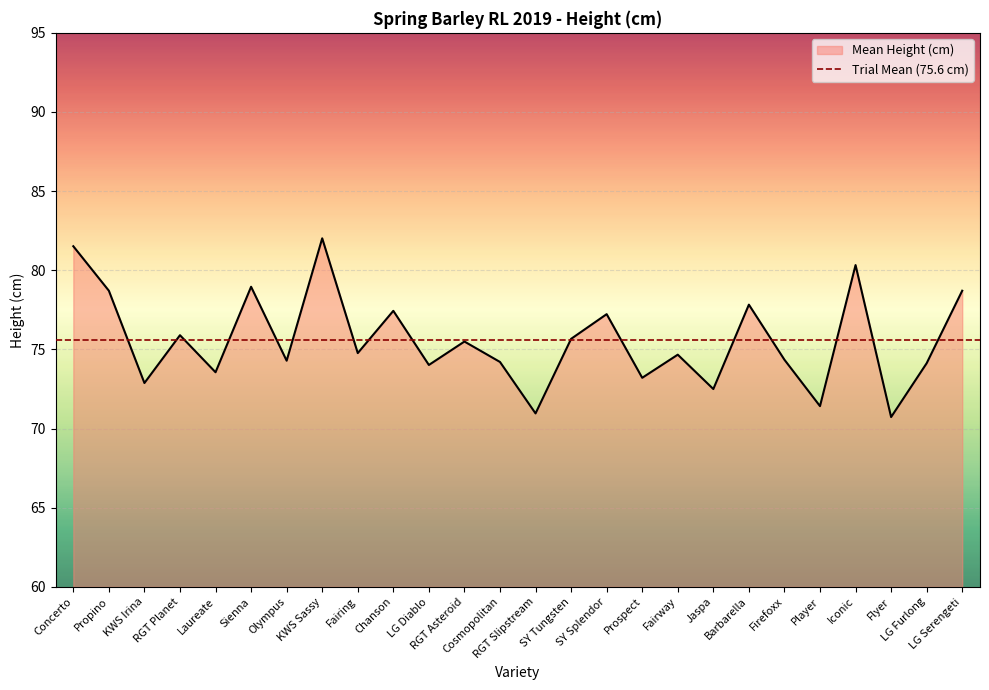

What is the ratio of the value at Olympus to the value at KWS Sassy?

0.9